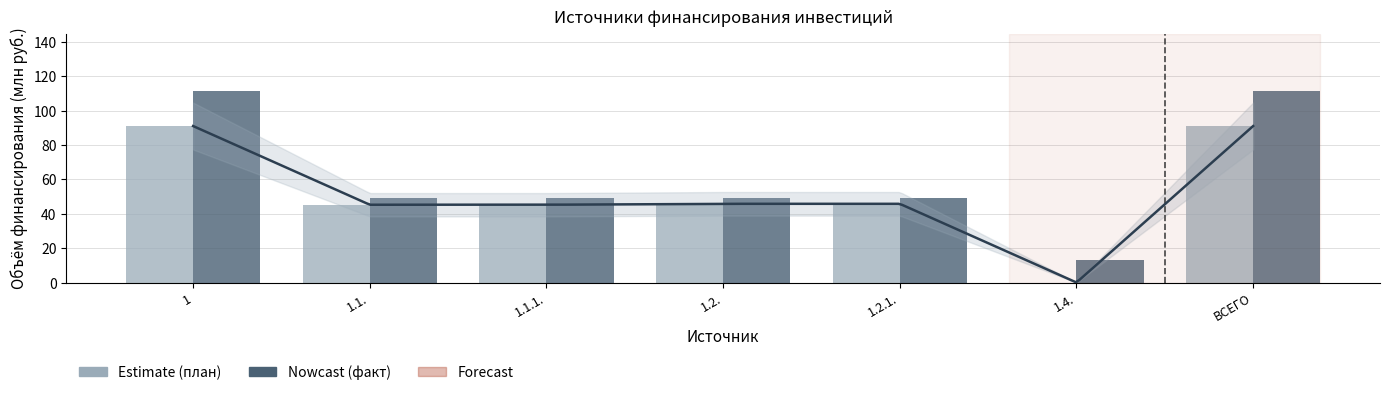

What is the label of the 2nd bar from the right?

1.4.